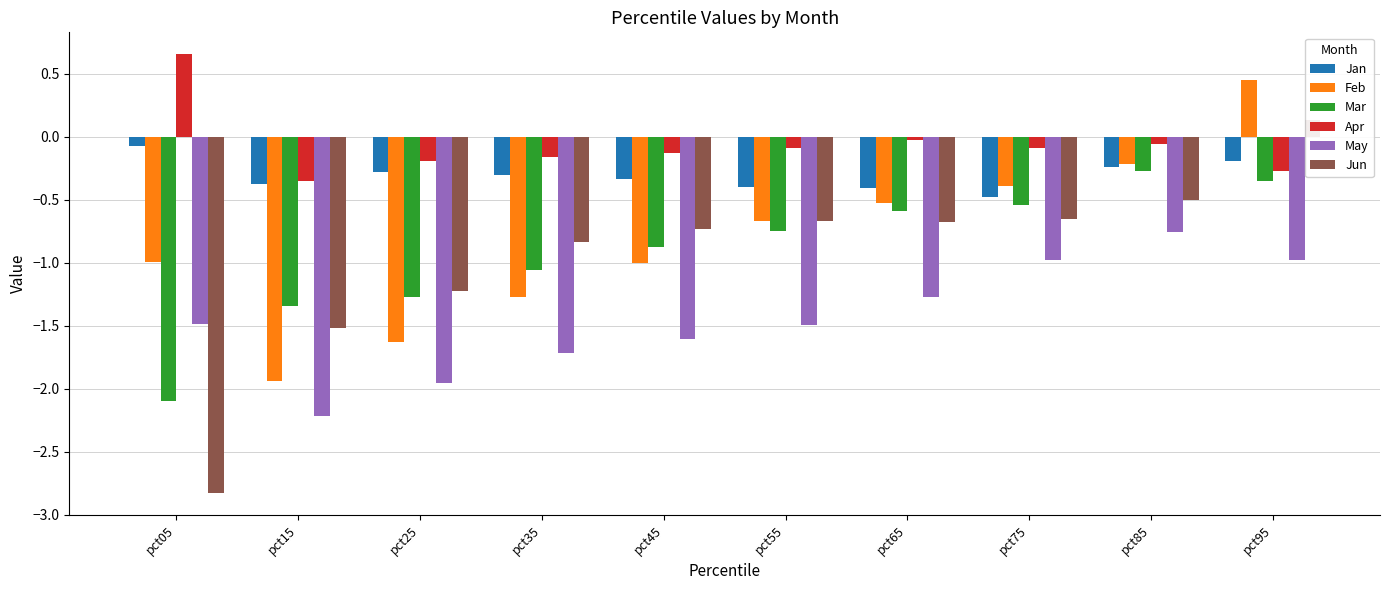

List the labels in order of Mar value, smallest first.

pct05, pct15, pct25, pct35, pct45, pct55, pct65, pct75, pct95, pct85